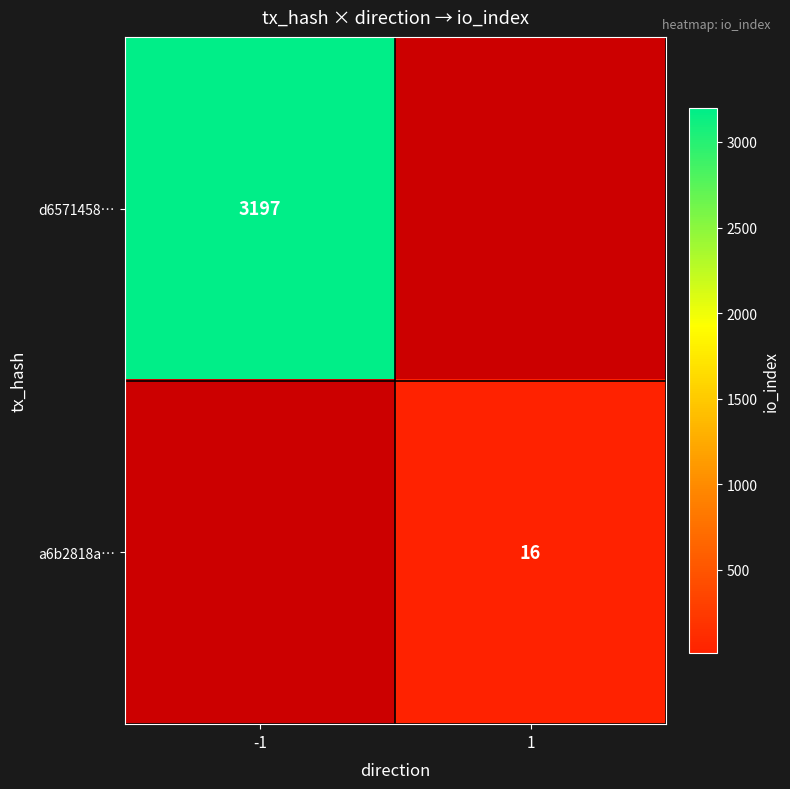

The value of d6571458… at -1 is 3197. True or false?

True